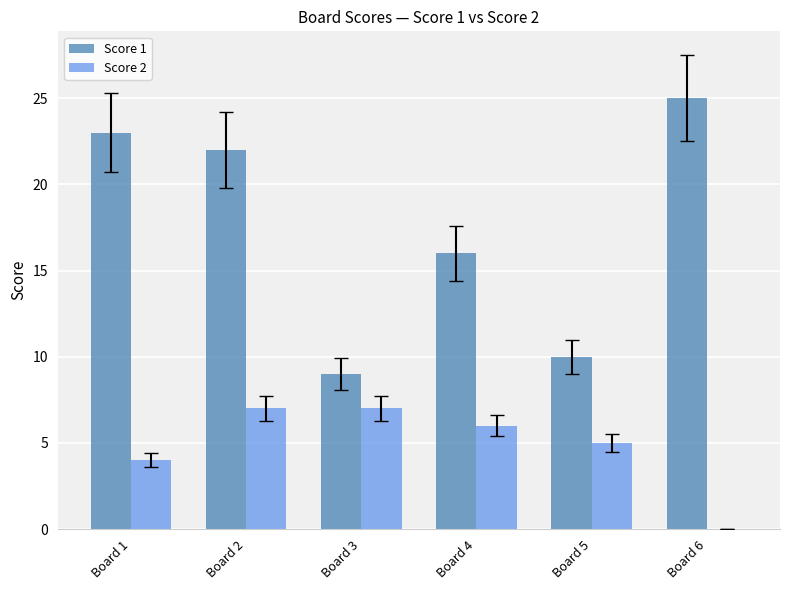

The value of Score 1 at Board 3 is 9. True or false?

True